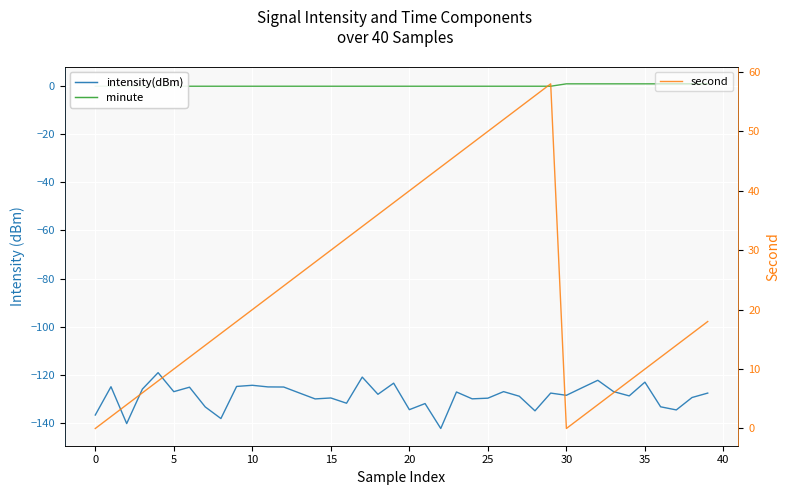

Count the number of data series in this chart.

3